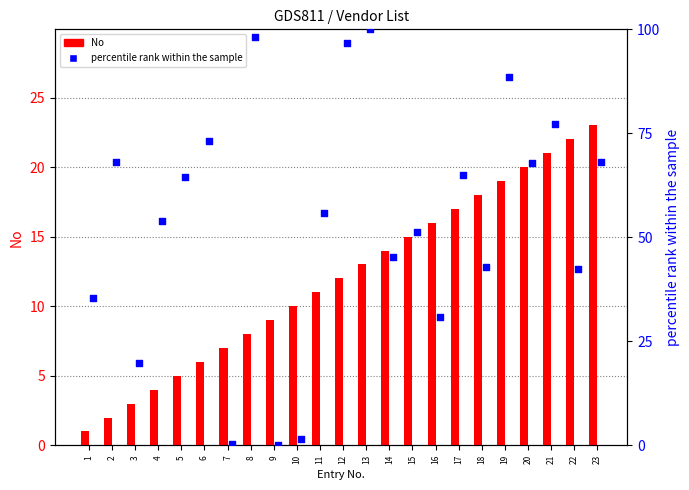

What is the total value across all series at 11?

66.8